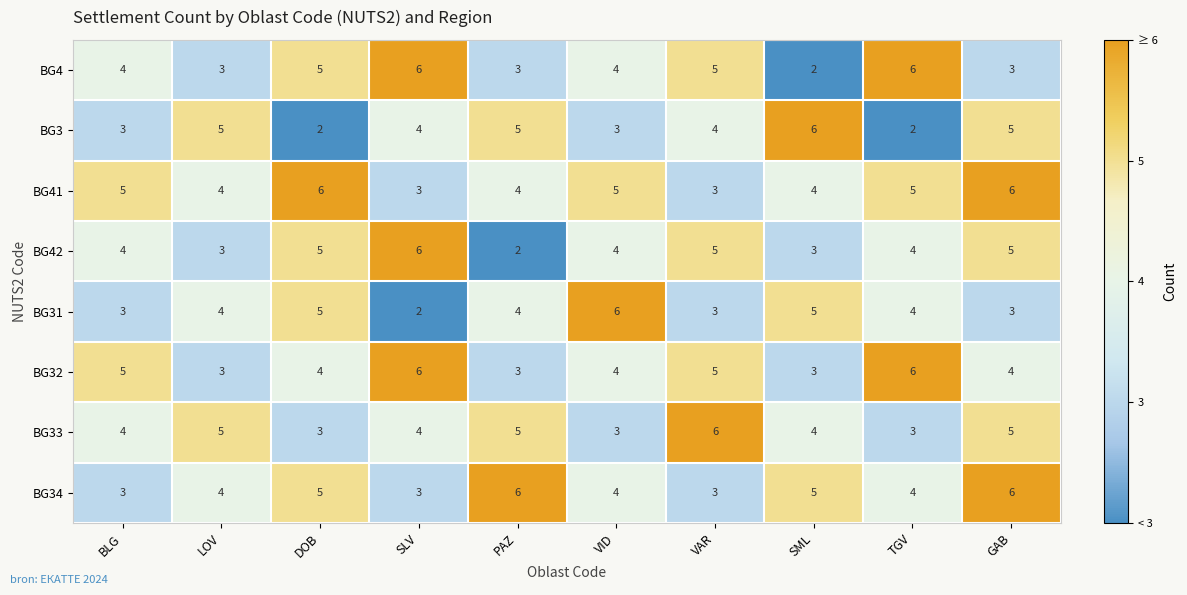

What is the difference between the highest and lowest values at GAB?

3